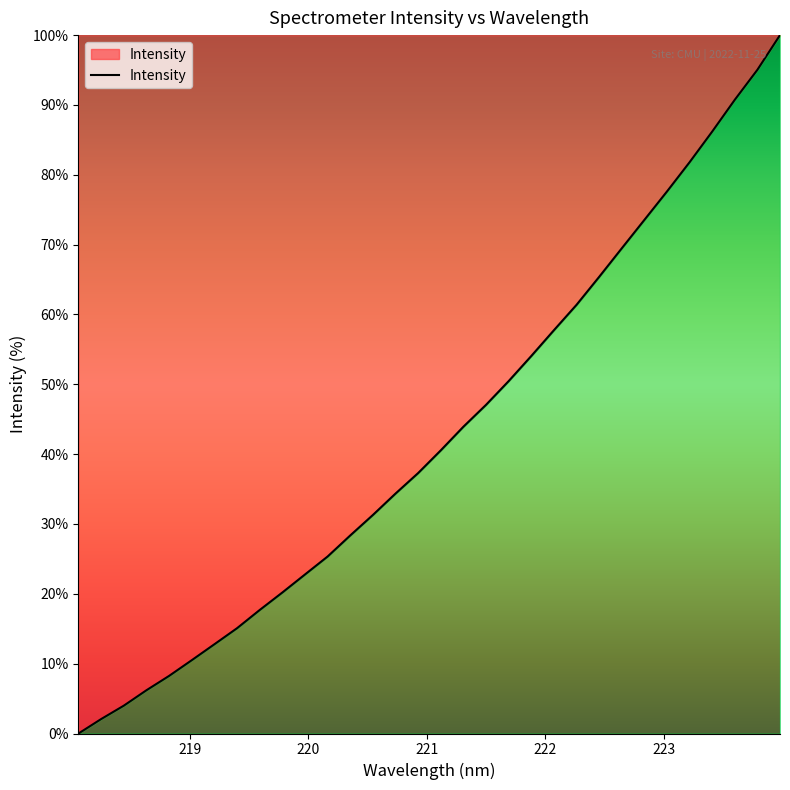

Reading left to right, extract all data points from this chart.

0.0	2.1	4.0	6.2	8.2	10.5	12.8	15.1	17.7	20.2	22.8	25.3	28.4	31.3	34.4	37.3	40.5	43.9	47.1	50.5	54.1	57.7	61.4	65.4	69.5	73.5	77.6	81.8	86.2	90.7	95.0	100.0